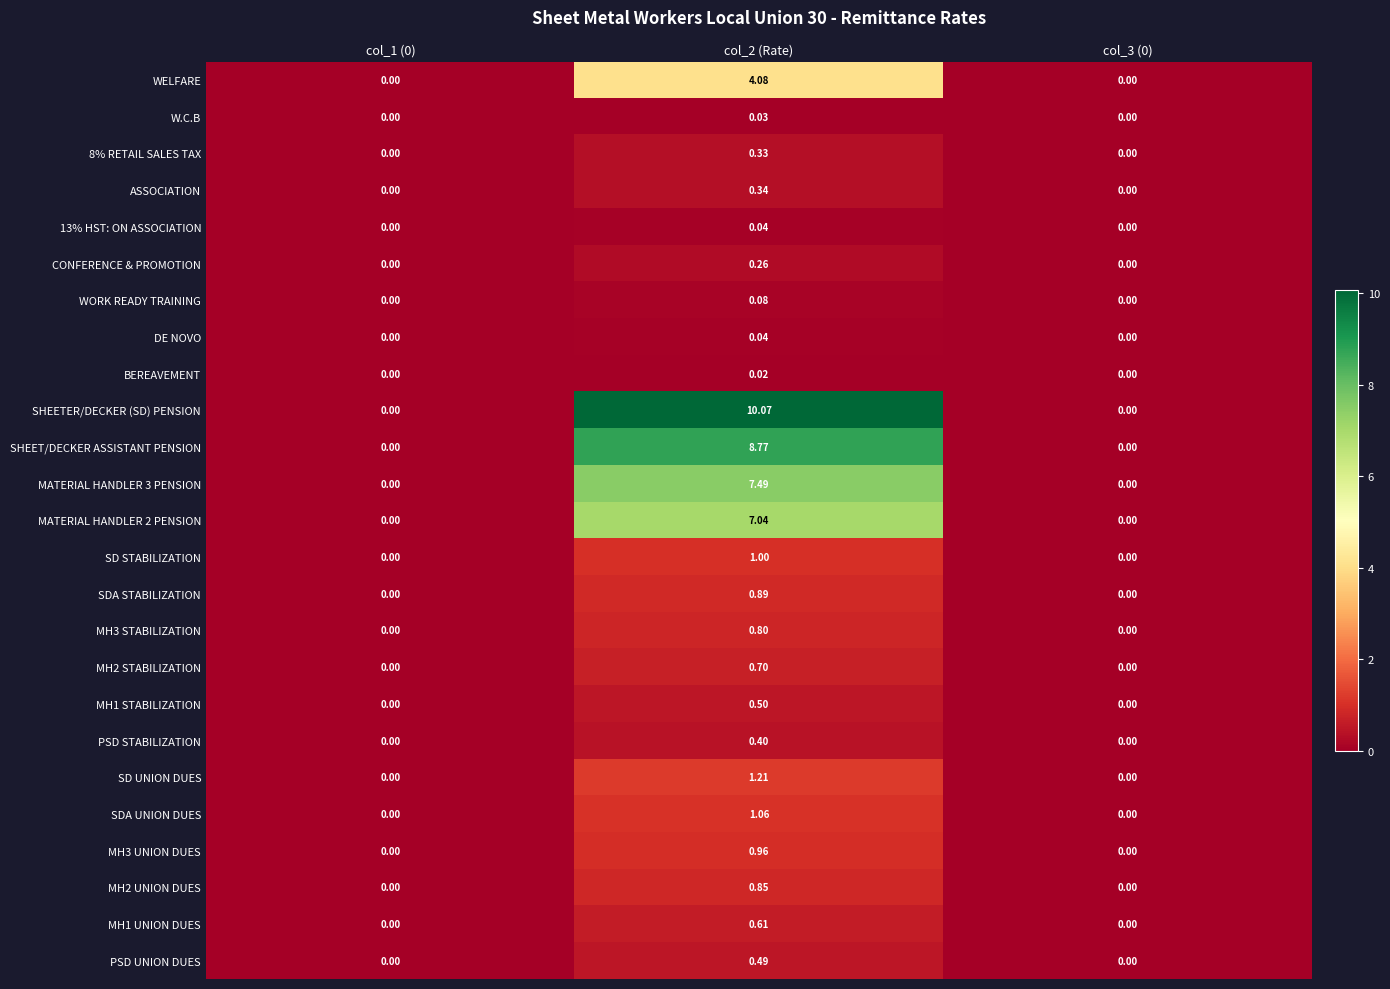

Which series has the largest total across all categories?

SHEETER/DECKER (SD) PENSION